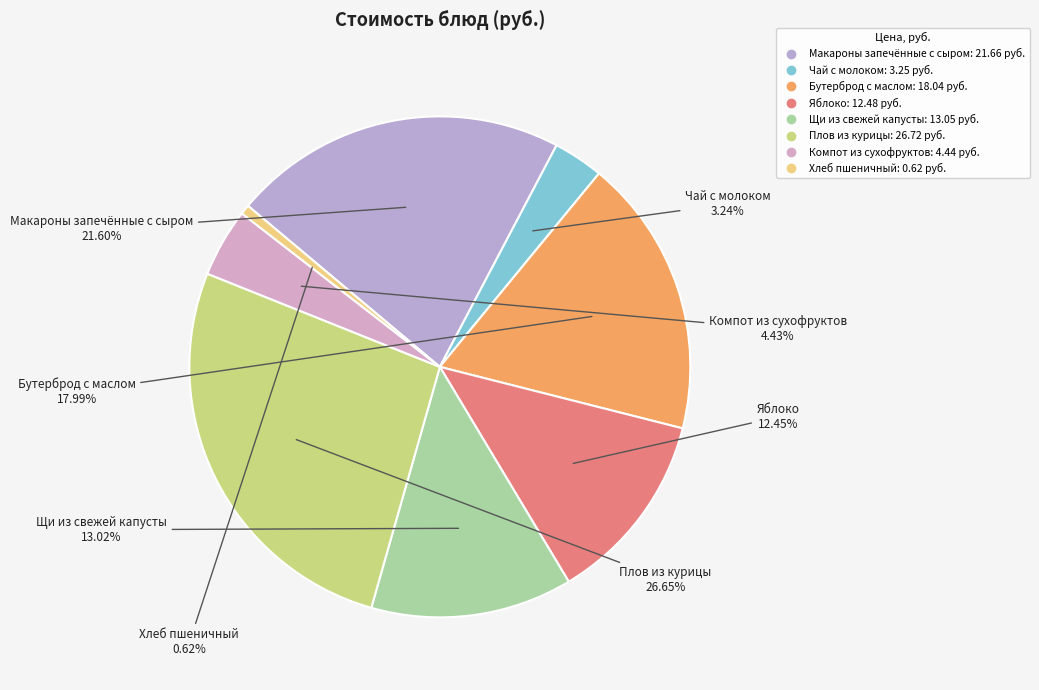

Does Компот из сухофруктов represent more than half of the total?

No